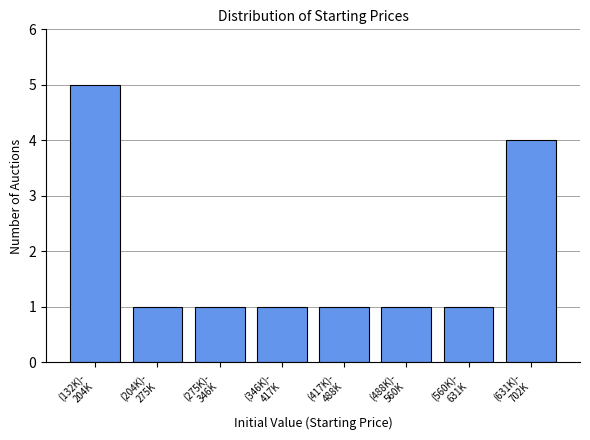

Reading left to right, what are all the values shown in this chart?

5	1	1	1	1	1	1	4